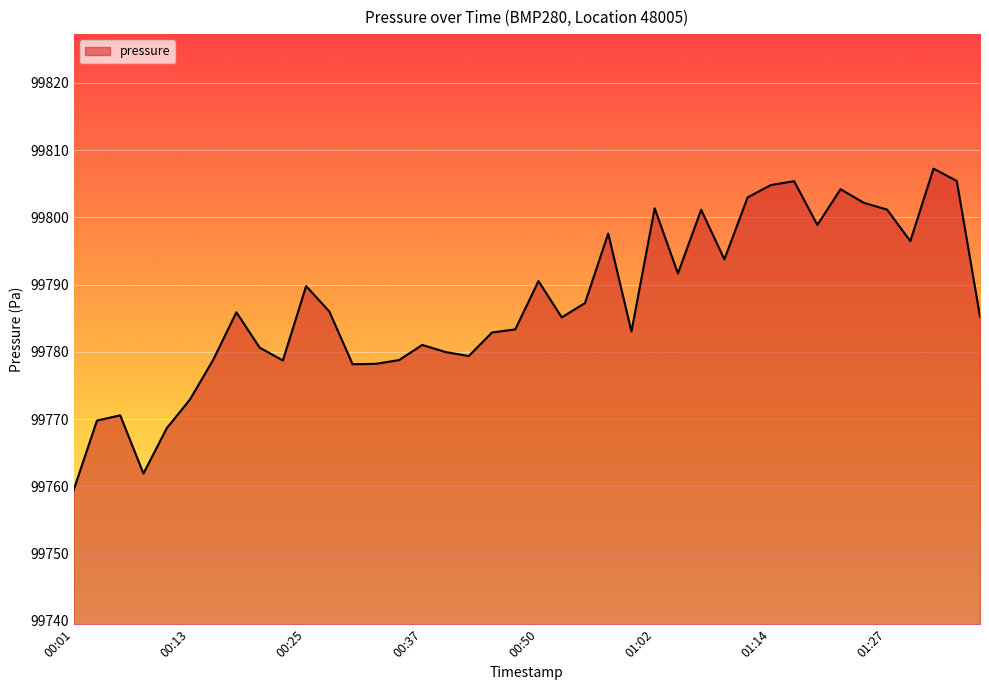

What is the smallest value displayed?

99759.5